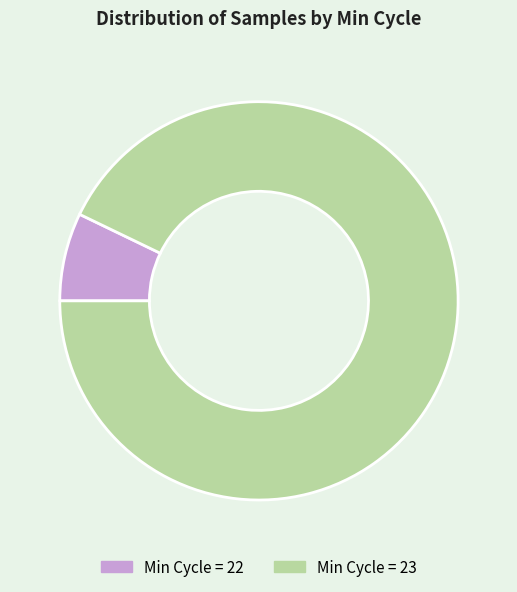

The Min Cycle = 23 slice represents 78% of the pie. True or false?

False